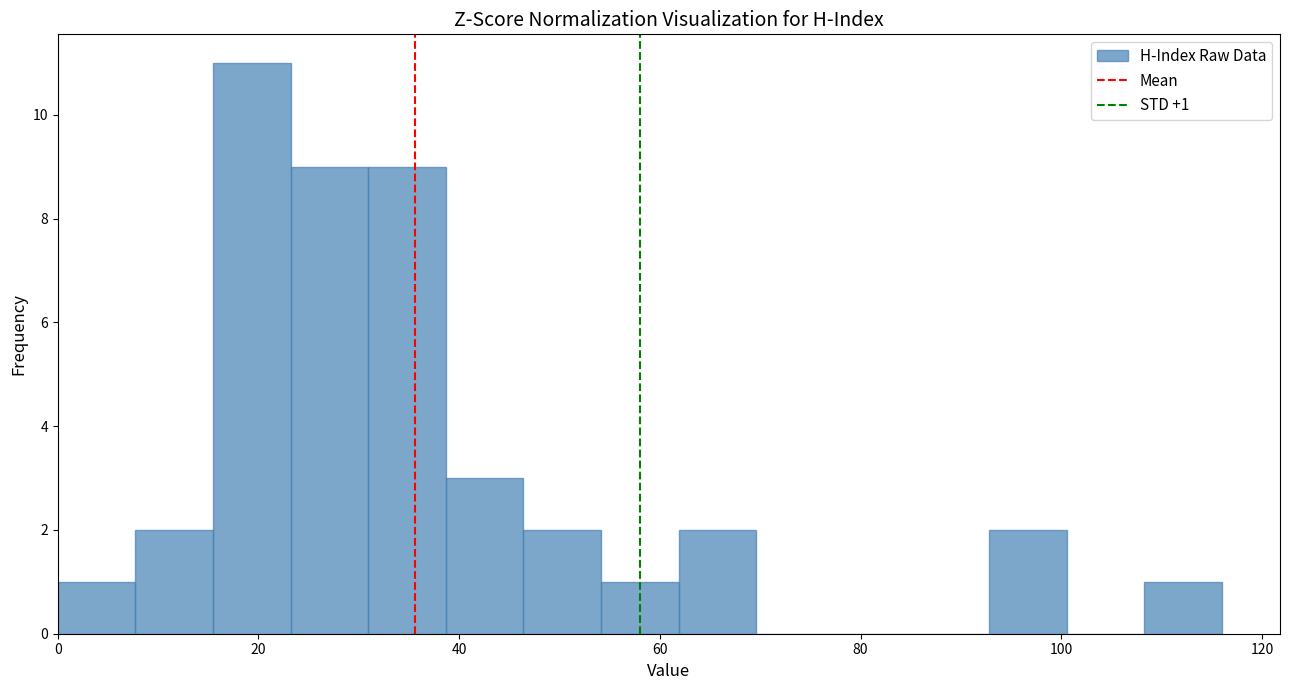

Read against the x-axis, roughly where is the centre of the tallest bar?

20